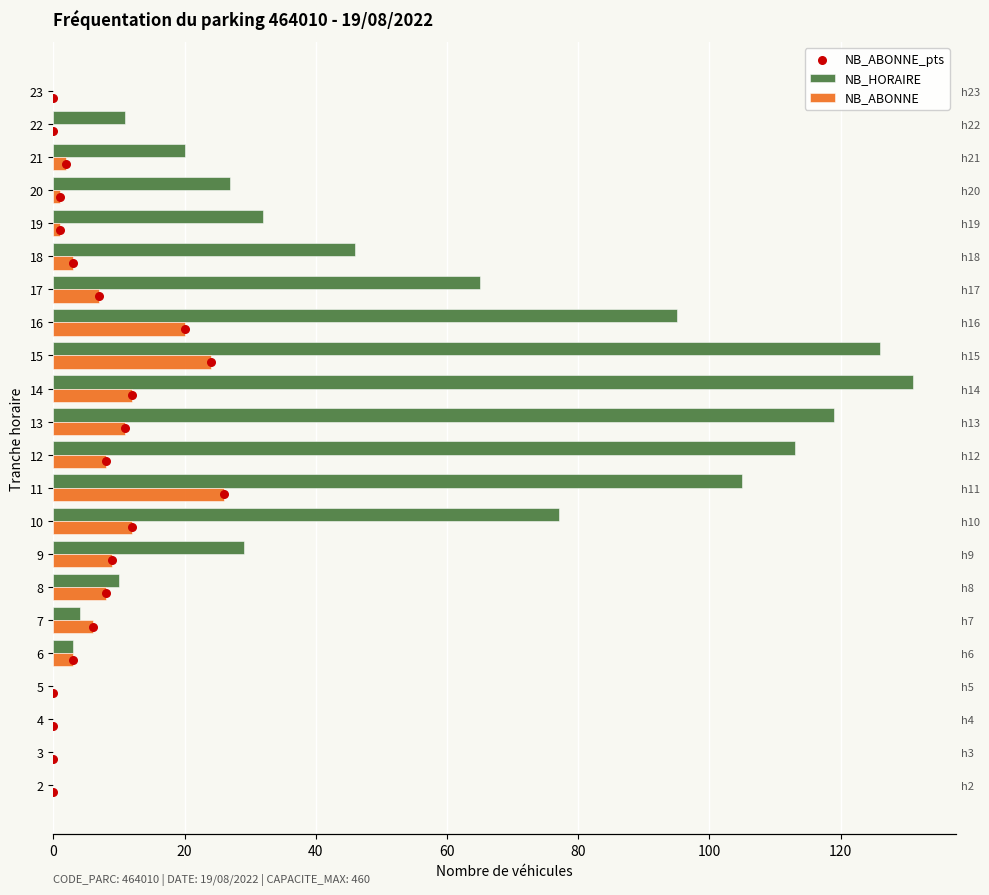

Is the value of NB_ABONNE_pts at 8 greater than the value of NB_HORAIRE at 40?

Yes